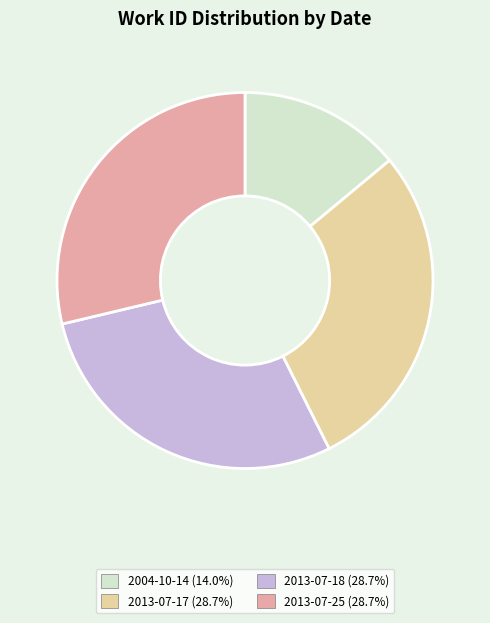

Count the number of slices in the pie.

4